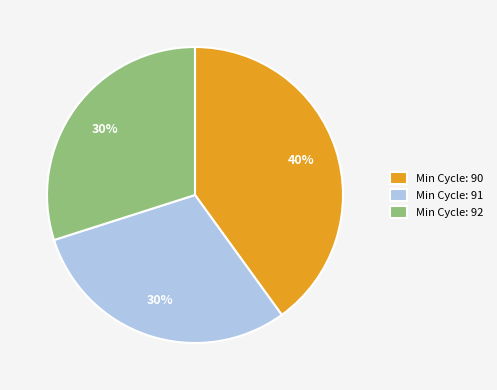

To the nearest percent, what percentage of the pie is Min Cycle: 90?

40%